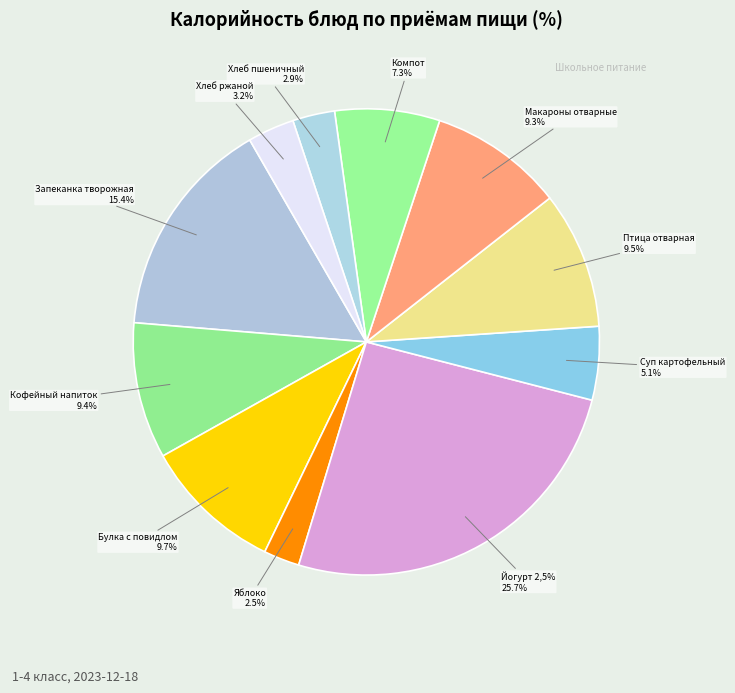

True or false: Йогурт 2,5% жирности accounts for 34% of the total.

False